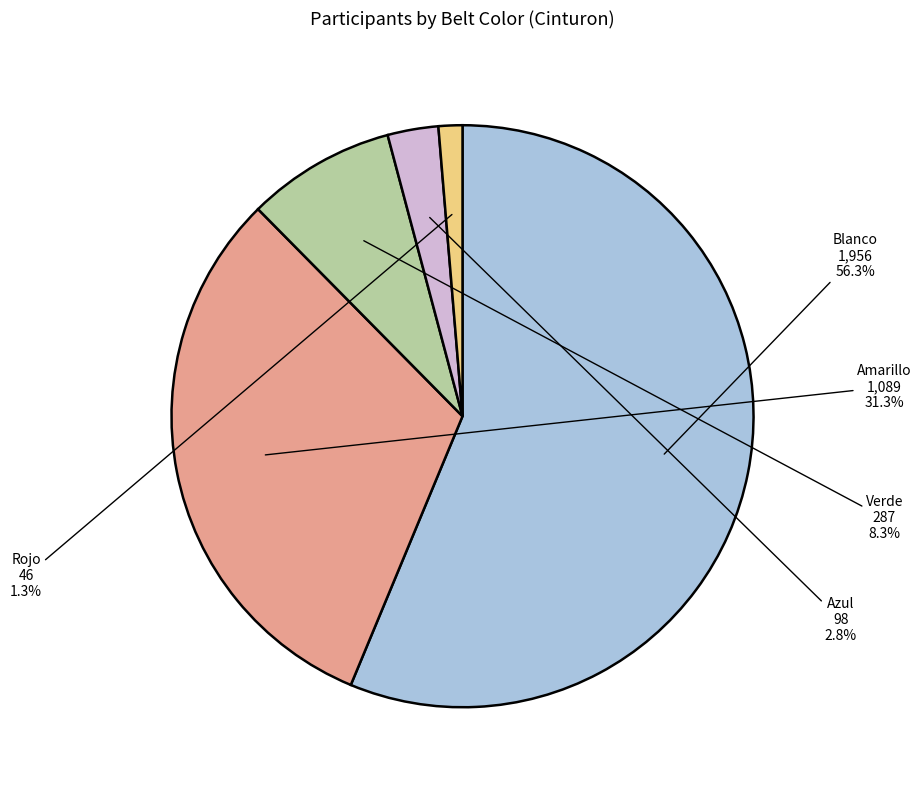

What percentage do Azul and Verde together represent?

11.1%